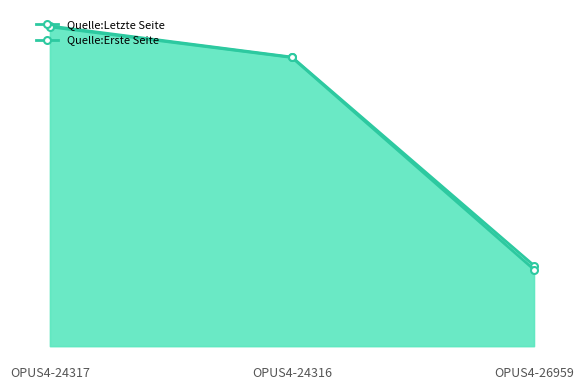

How many lines are shown in the chart?

2